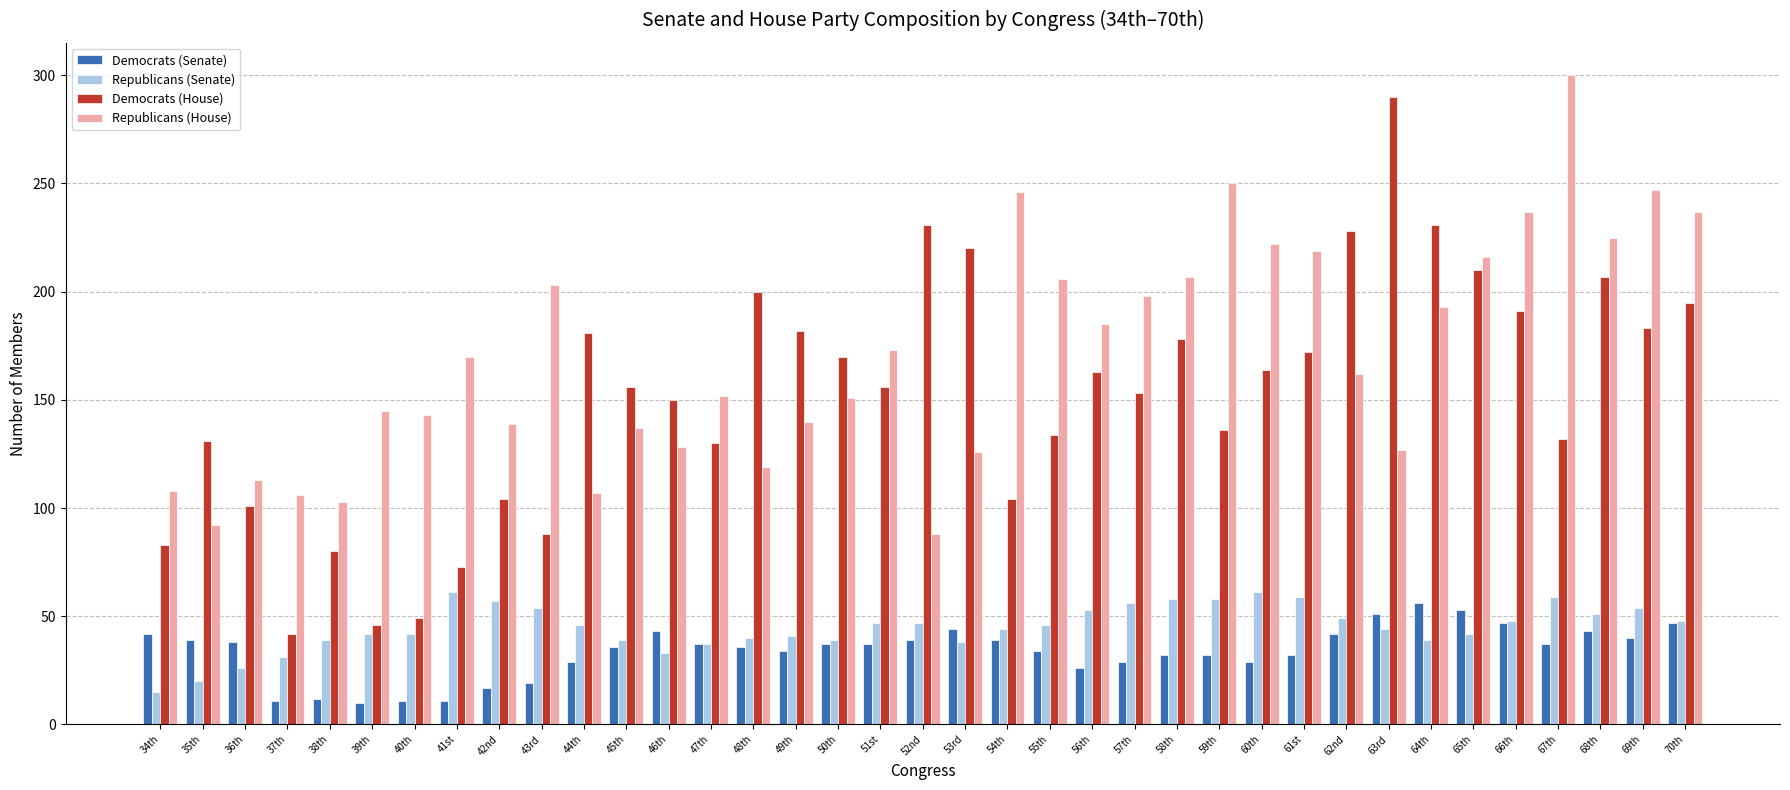

Which series has the largest total across all categories?

Republicans (House)